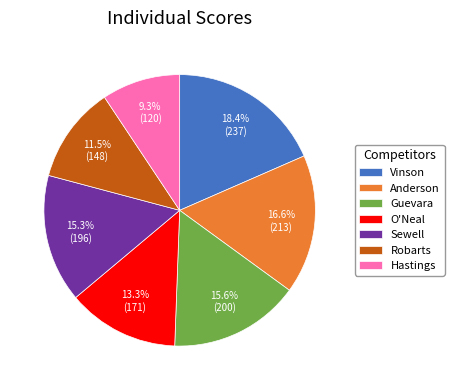

Count the number of slices in the pie.

7